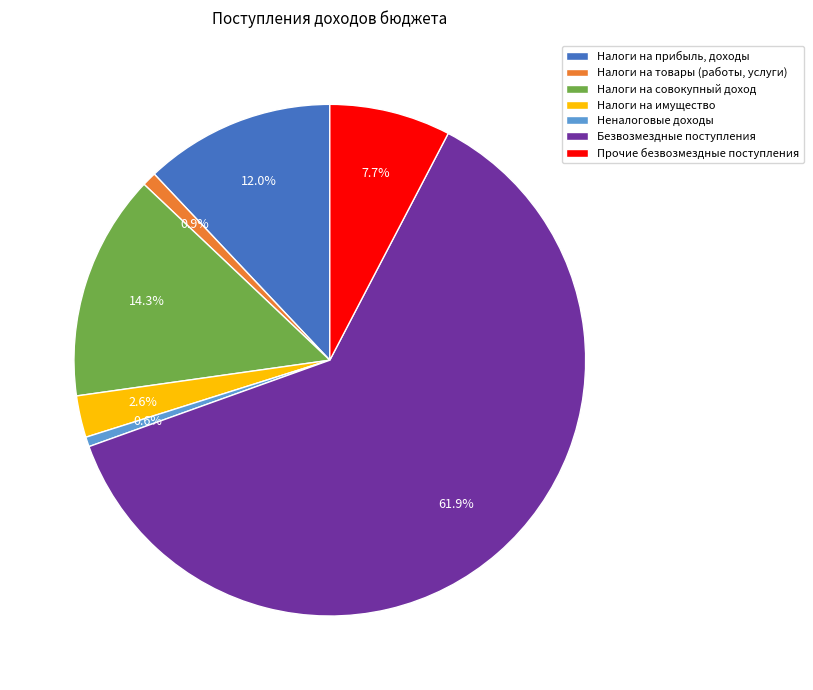

How many slices are in this pie chart?

7